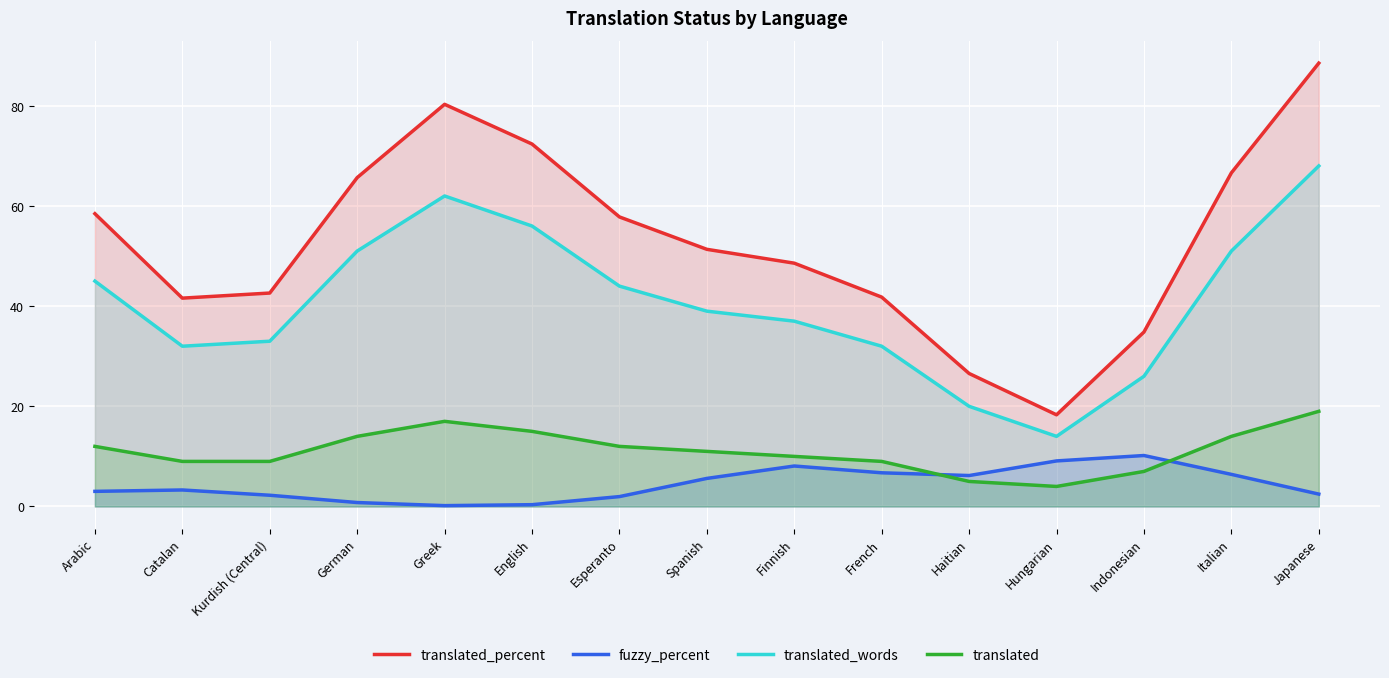

Which series has the largest range (max minus min)?

translated_percent